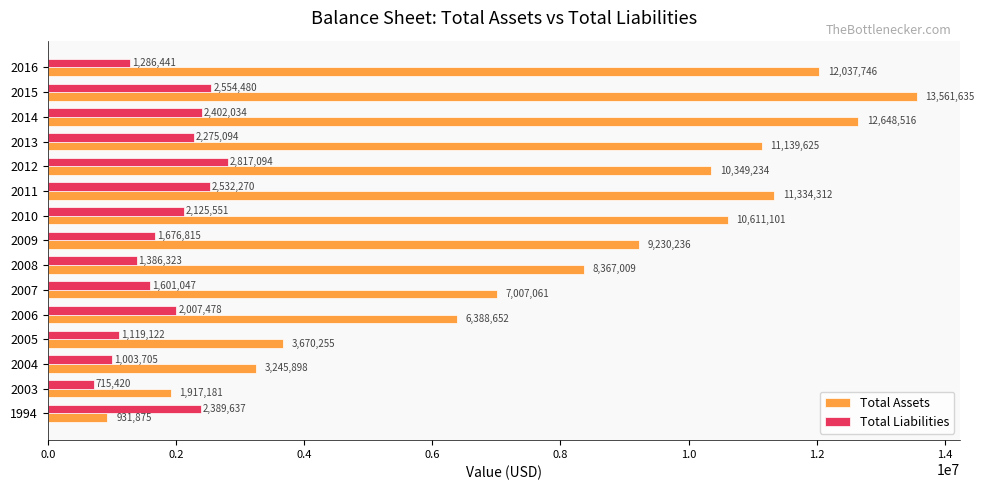

The value of Total Assets at 2010 is 6083714. True or false?

False